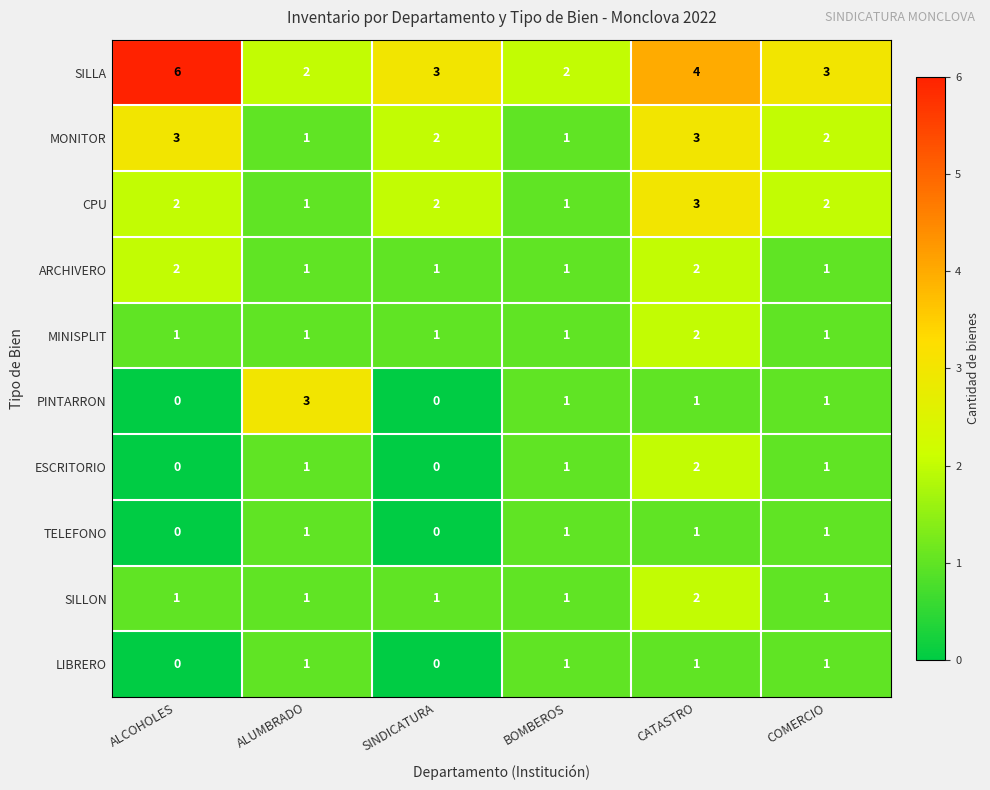

True or false: SILLON has a value of 2 at ALCOHOLES.

False